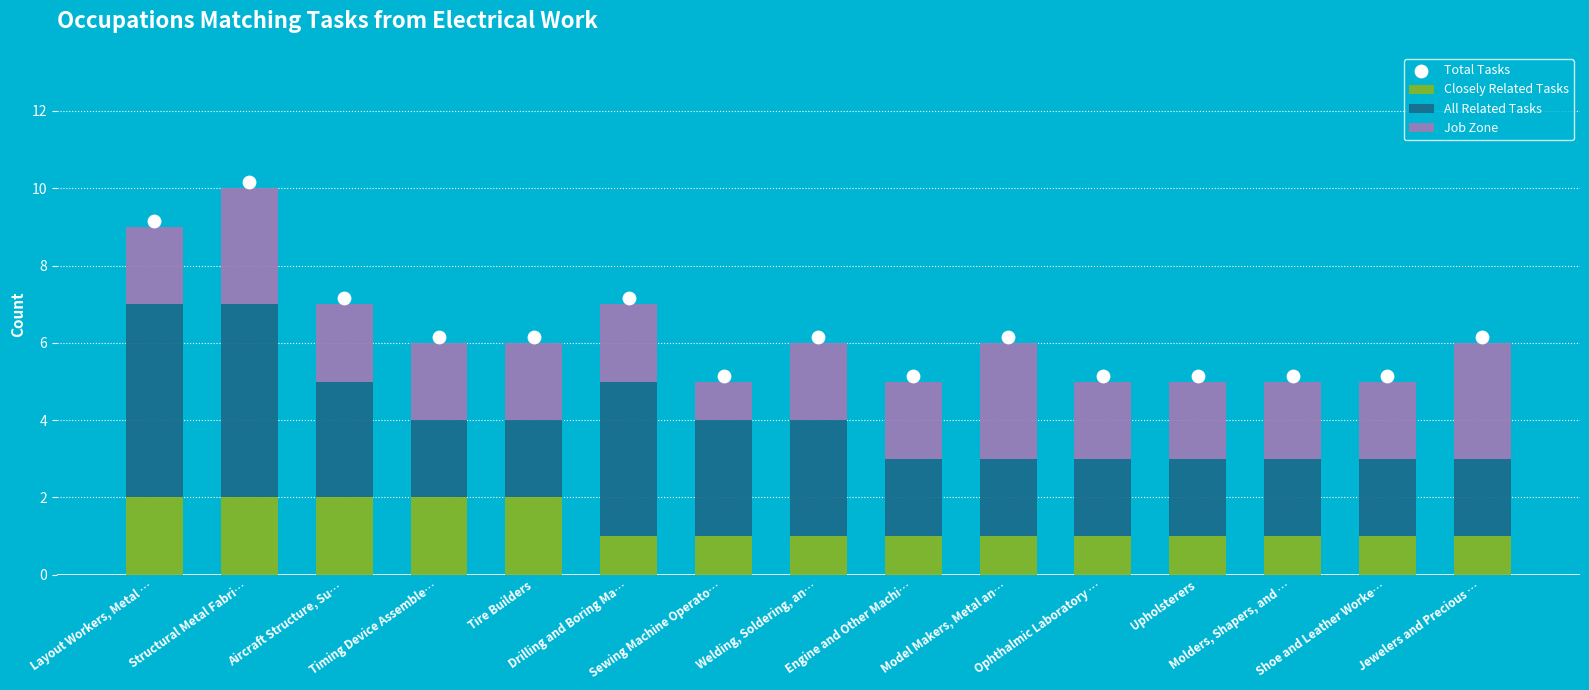

Which series has the largest total across all categories?

Total Tasks